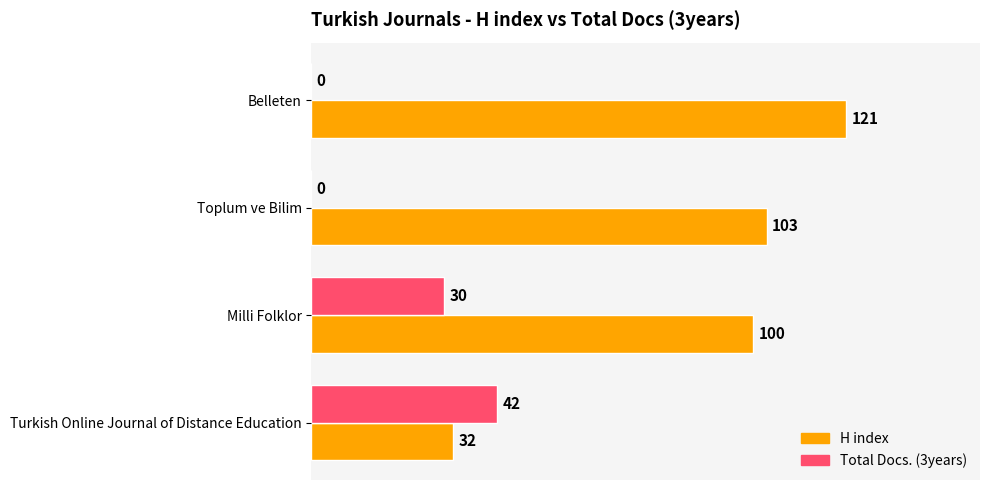

The Total Docs. (3years) series shows 66 at Turkish Online Journal of Distance Education. True or false?

False